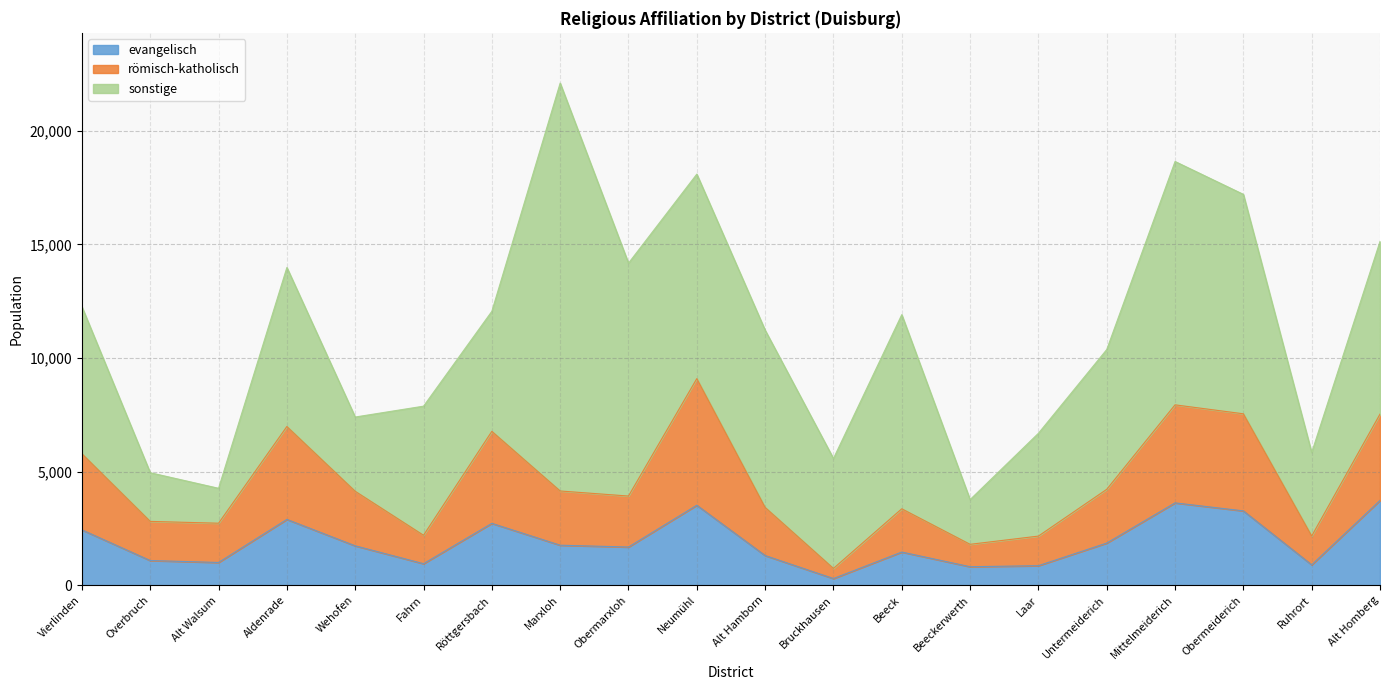

Which category has the lowest value in the evangelisch series?

Bruckhausen